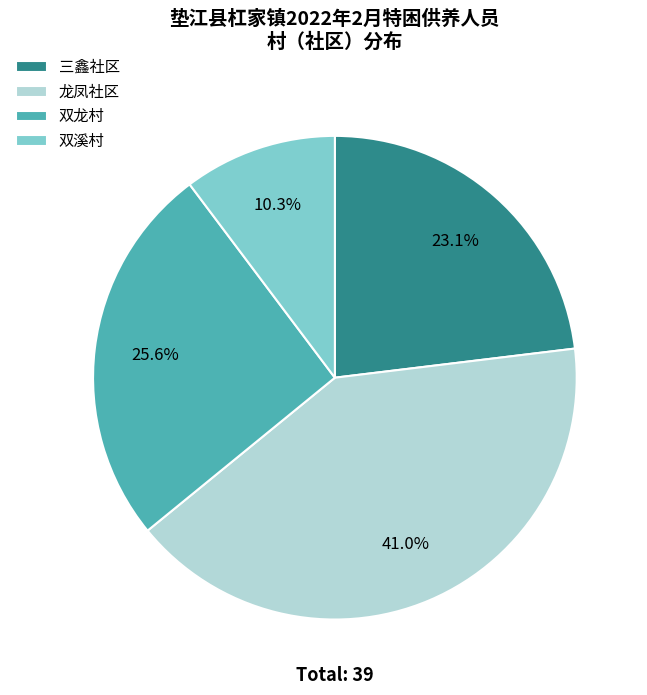

Is it true that 双溪村 is 2% of the pie?

False